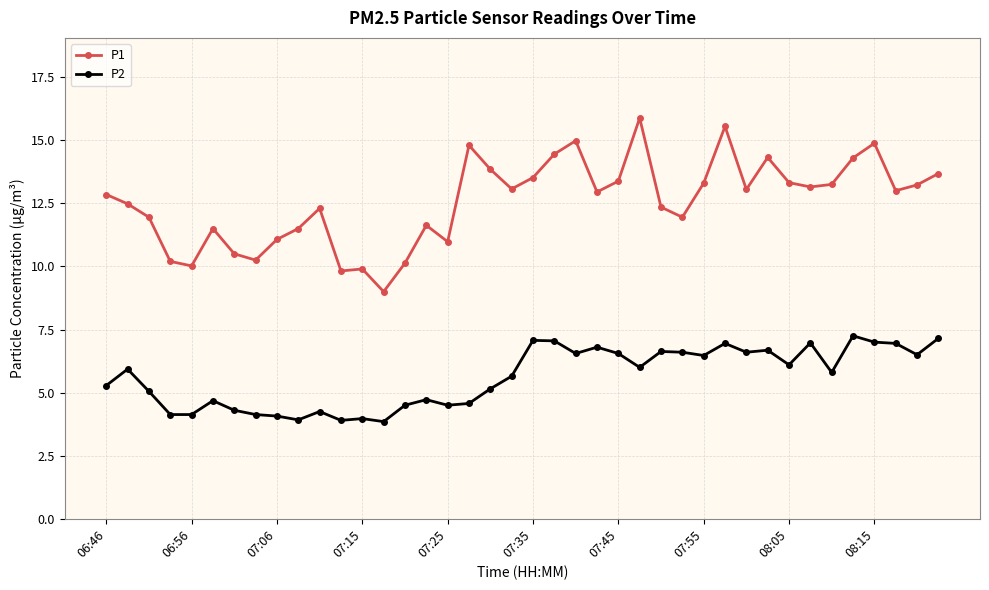

What are all the series names shown in the legend?

P1, P2